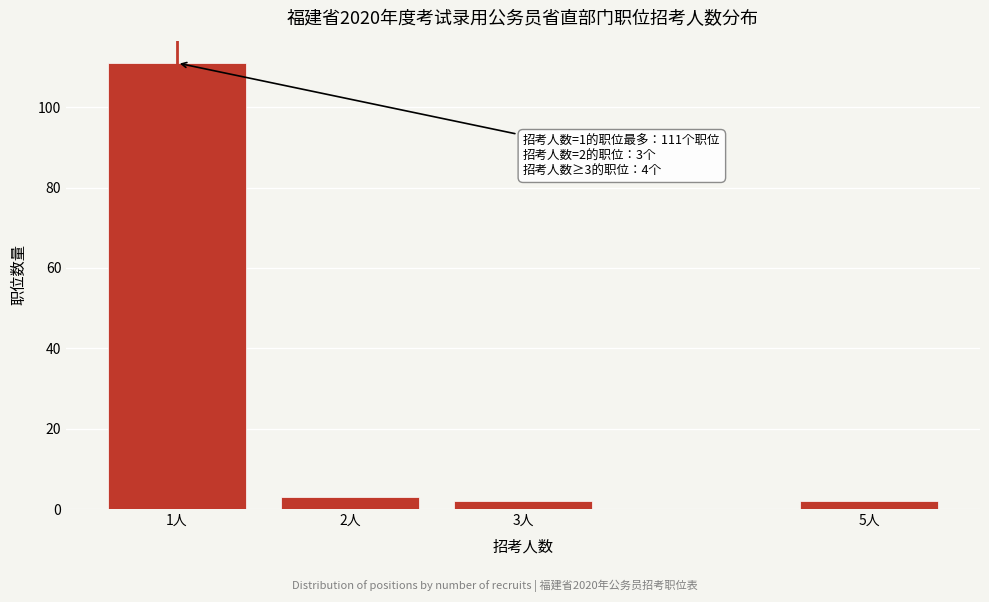

Reading right to left, transcribe all the data shown in this chart.

2	2	3	111